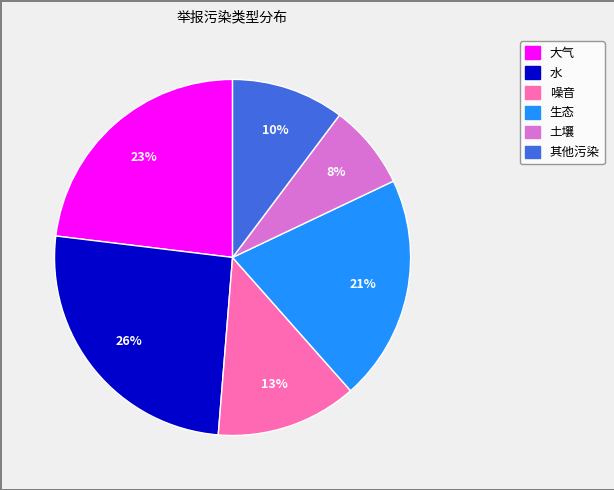

Is it true that 土壤 is 8% of the pie?

True